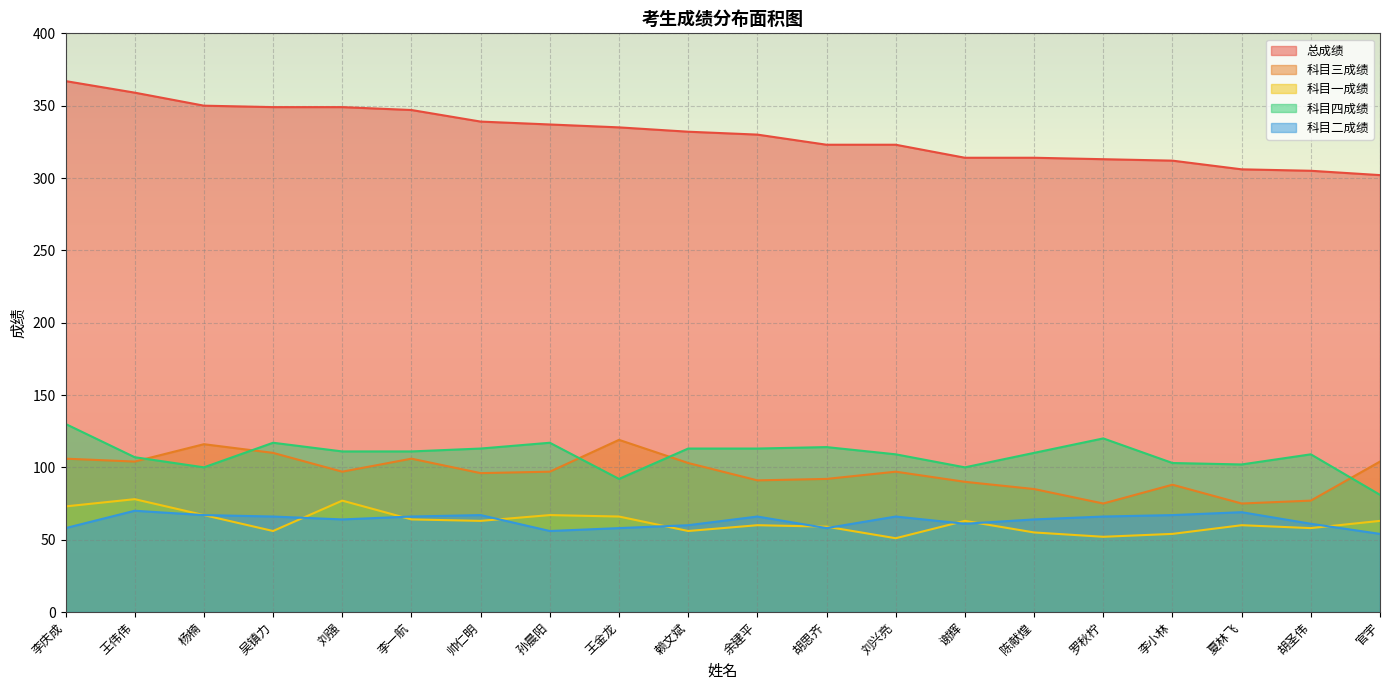

Where does the 科目四成绩 series first go above 111?

李庆成